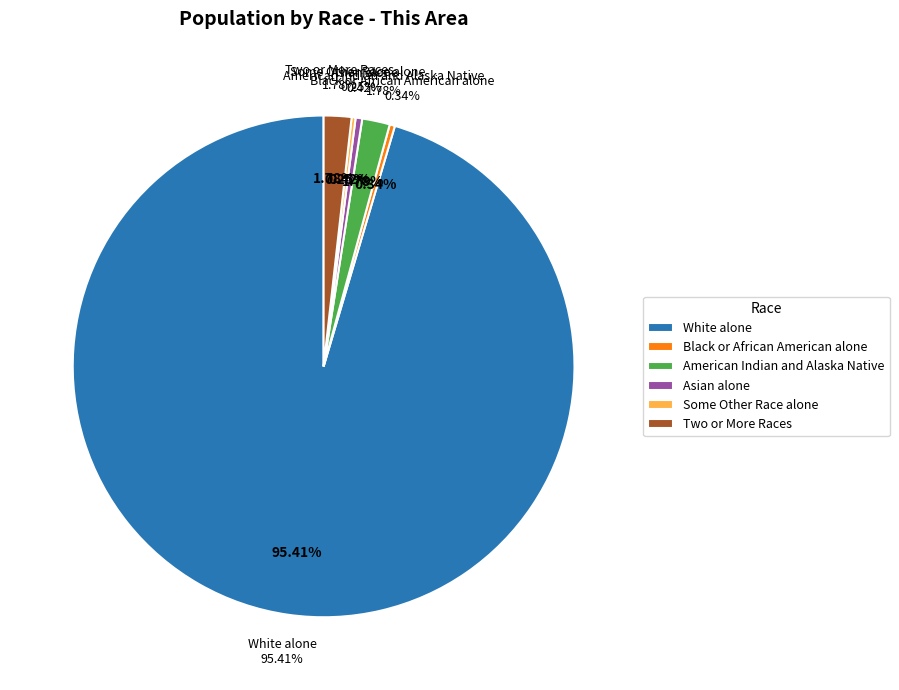

Count the number of slices in the pie.

7